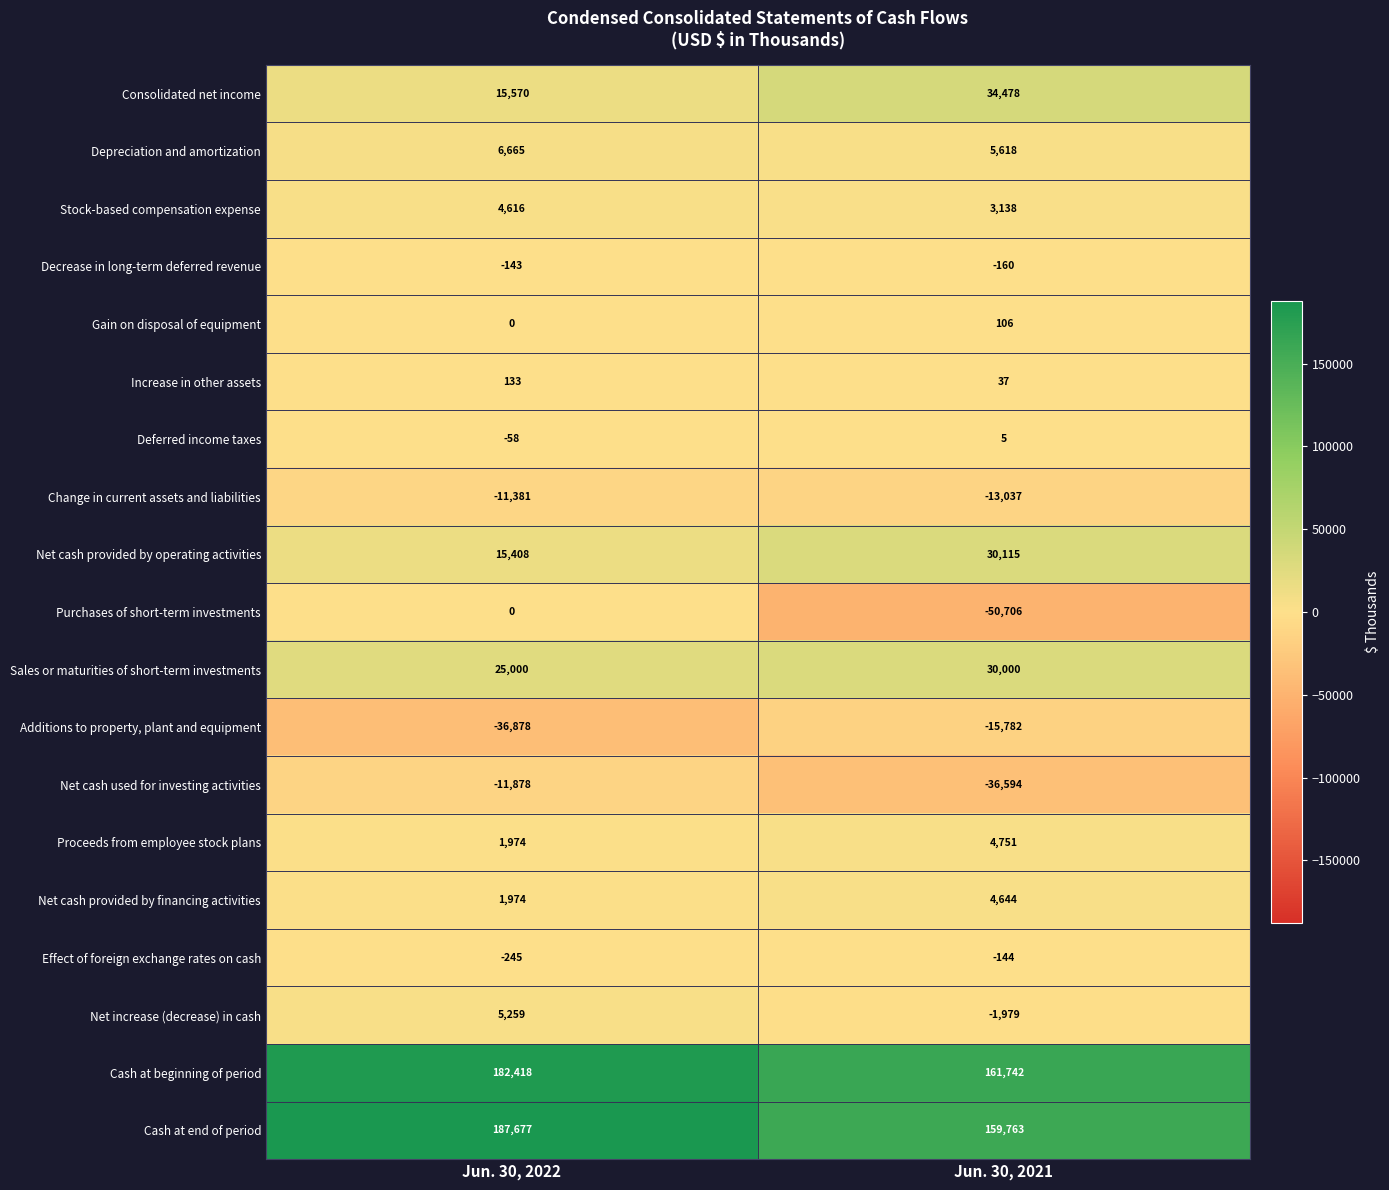

What is the difference between the highest and lowest values at Jun. 30, 2021?

212448